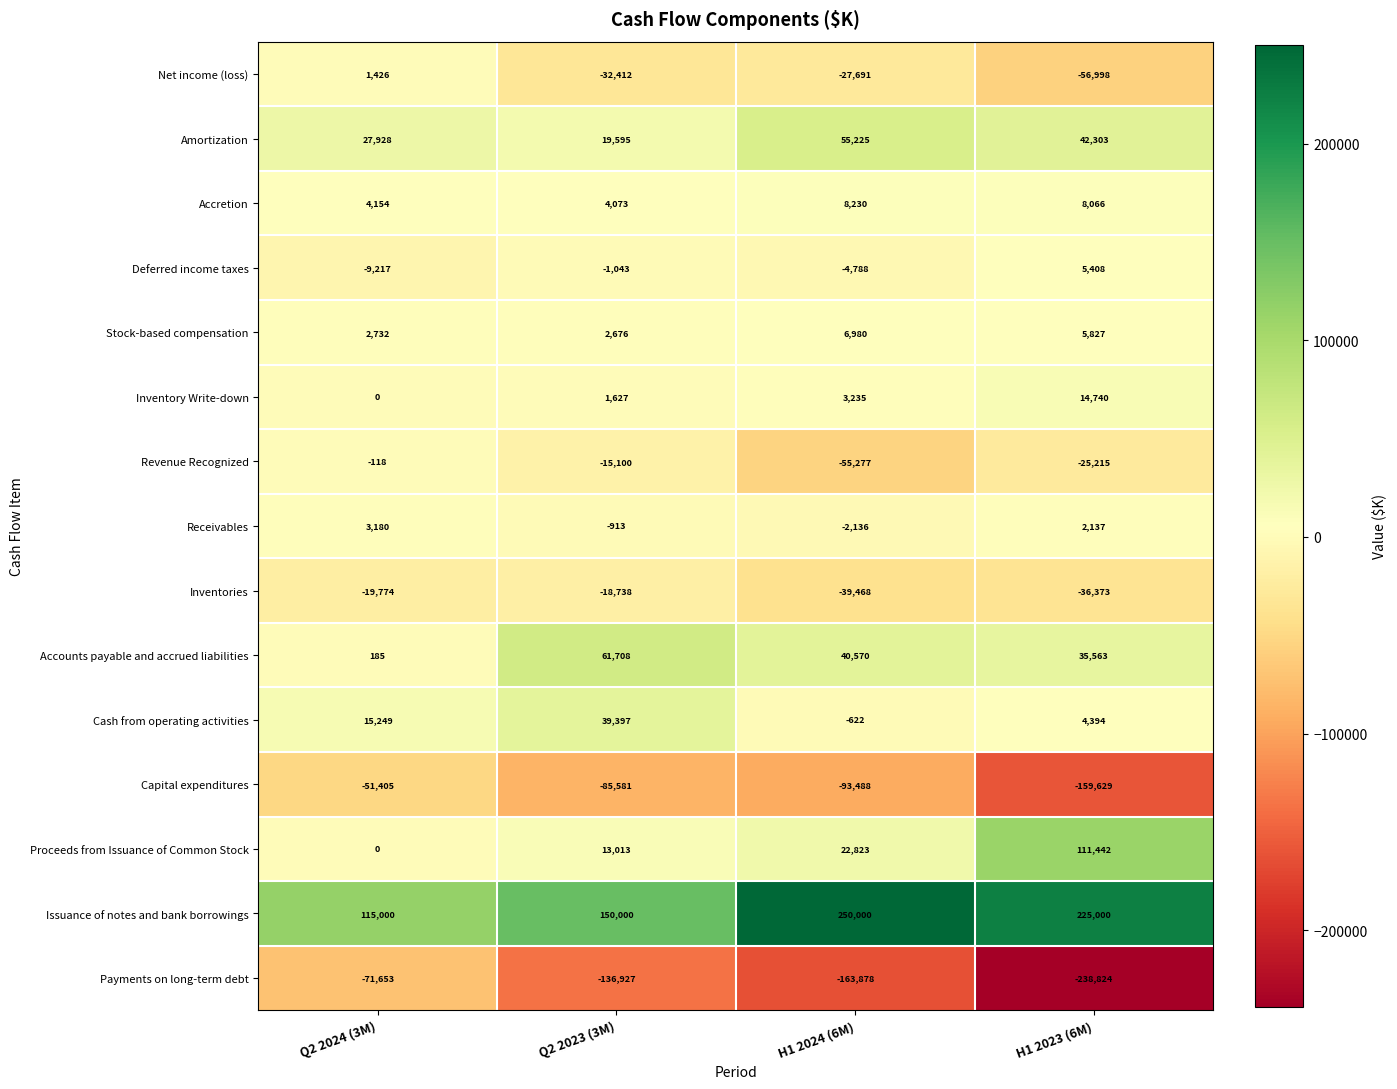

At which category is the sum across all series the highest?

Q2 2024 (3M)